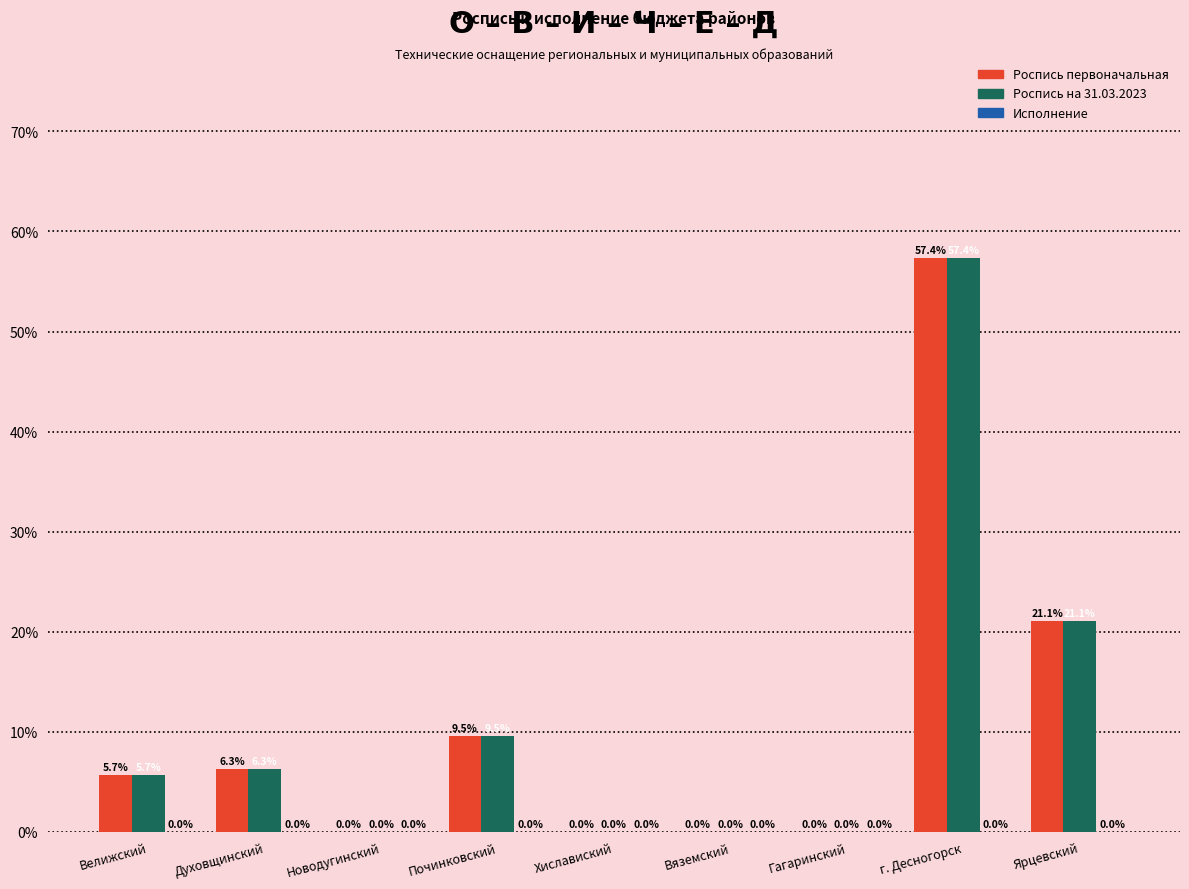

Where does the Роспись первоначальная series first go above 5?

Велижский